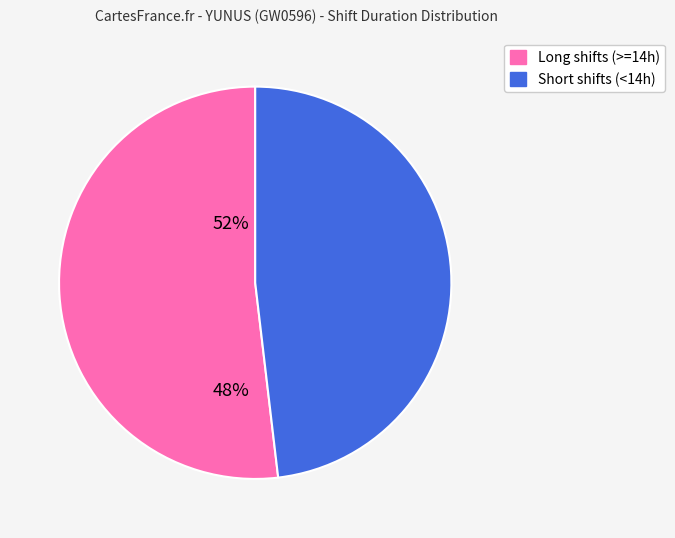

Does any single category account for the majority?

Yes